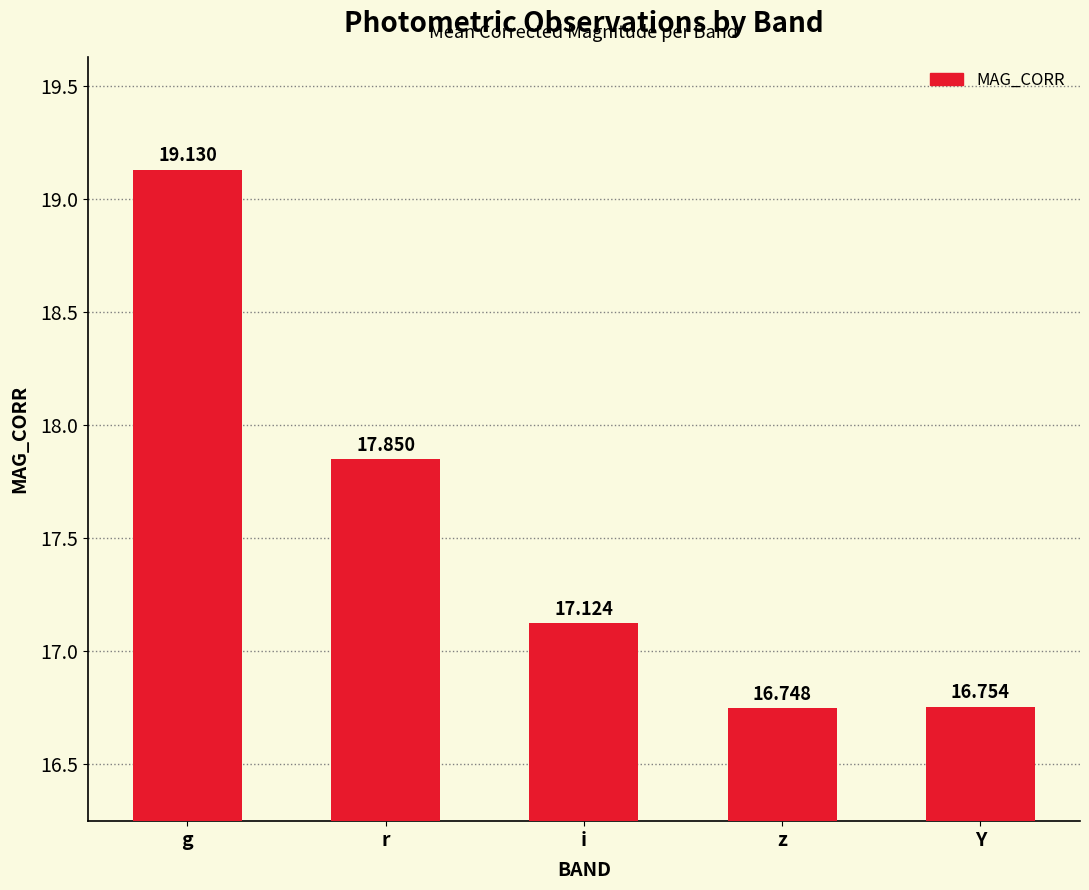

Where is the data nearest to the value 17?

i